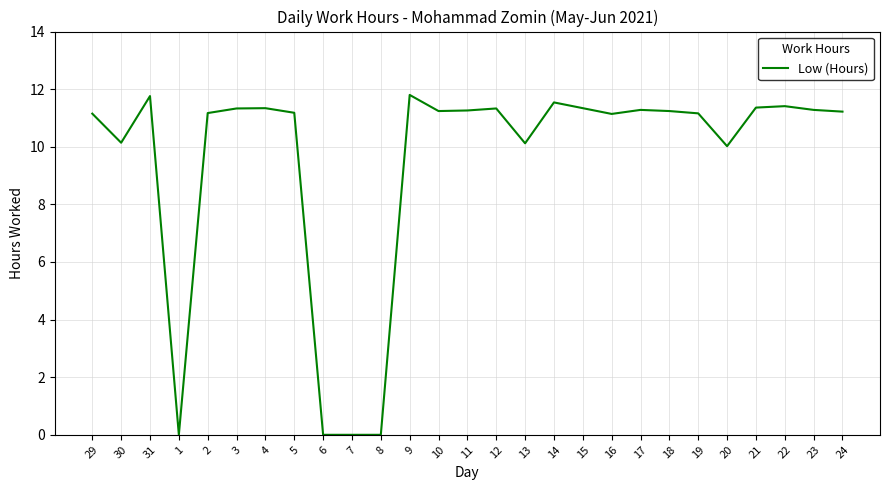

The value at 16 is 7.4. True or false?

False